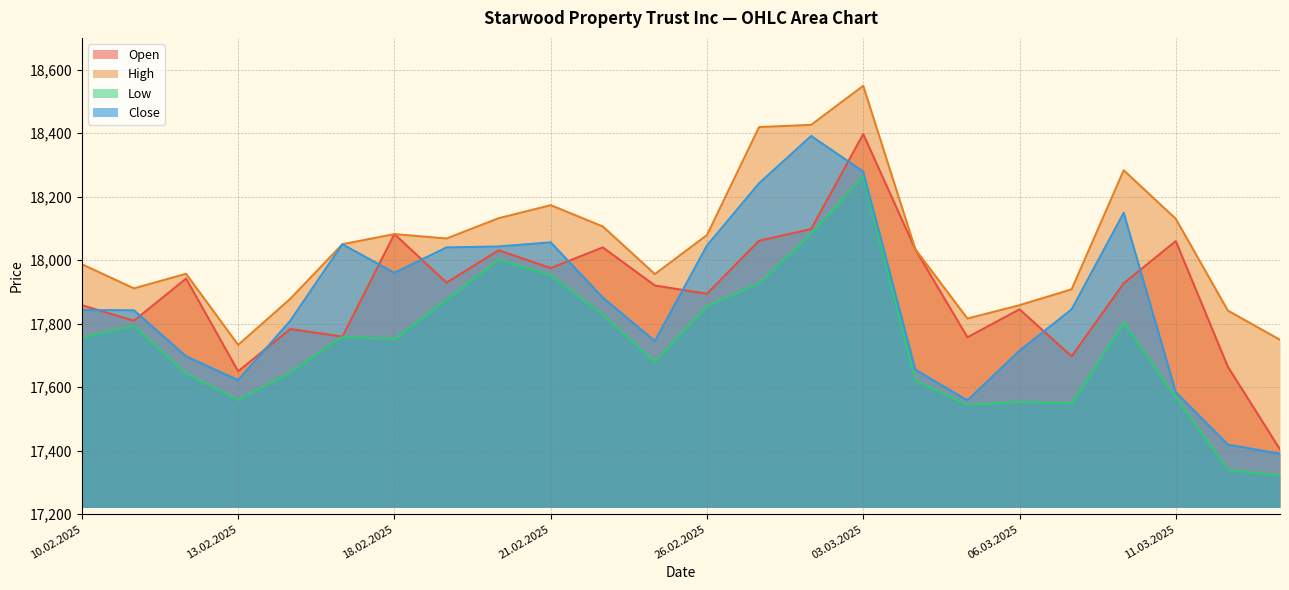

Reading left to right, list all the values displayed in this chart.

Open: 10.02.2025=17858	11.02.2025=17809	12.02.2025=17942	13.02.2025=17650	14.02.2025=17783	17.02.2025=17759	18.02.2025=18082	19.02.2025=17929	20.02.2025=18031	21.02.2025=17975	24.02.2025=18040	25.02.2025=17920	26.02.2025=17894	27.02.2025=18061	28.02.2025=18098	03.03.2025=18397	04.03.2025=18034	05.03.2025=17757	06.03.2025=17845	07.03.2025=17697	10.03.2025=17927	11.03.2025=18060	12.03.2025=17664	13.03.2025=17404
High: 10.02.2025=17987	11.02.2025=17911	12.02.2025=17957	13.02.2025=17733	14.02.2025=17878	17.02.2025=18050	18.02.2025=18082	19.02.2025=18068	20.02.2025=18132	21.02.2025=18173	24.02.2025=18106	25.02.2025=17956	26.02.2025=18079	27.02.2025=18419	28.02.2025=18426	03.03.2025=18549	04.03.2025=18034	05.03.2025=17816	06.03.2025=17858	07.03.2025=17908	10.03.2025=18283	11.03.2025=18130	12.03.2025=17841	13.03.2025=17749
Low: 10.02.2025=17756	11.02.2025=17793	12.02.2025=17643	13.02.2025=17559	14.02.2025=17646	17.02.2025=17759	18.02.2025=17751	19.02.2025=17875	20.02.2025=18001	21.02.2025=17953	24.02.2025=17828	25.02.2025=17680	26.02.2025=17855	27.02.2025=17927	28.02.2025=18083	03.03.2025=18264	04.03.2025=17621	05.03.2025=17544	06.03.2025=17553	07.03.2025=17549	10.03.2025=17803	11.03.2025=17568	12.03.2025=17340	13.03.2025=17321
Close: 10.02.2025=17843	11.02.2025=17842	12.02.2025=17697	13.02.2025=17622	14.02.2025=17809	17.02.2025=18050	18.02.2025=17960	19.02.2025=18040	20.02.2025=18043	21.02.2025=18056	24.02.2025=17882	25.02.2025=17745	26.02.2025=18046	27.02.2025=18242	28.02.2025=18391	03.03.2025=18279	04.03.2025=17655	05.03.2025=17558	06.03.2025=17715	07.03.2025=17845	10.03.2025=18149	11.03.2025=17584	12.03.2025=17419	13.03.2025=17390